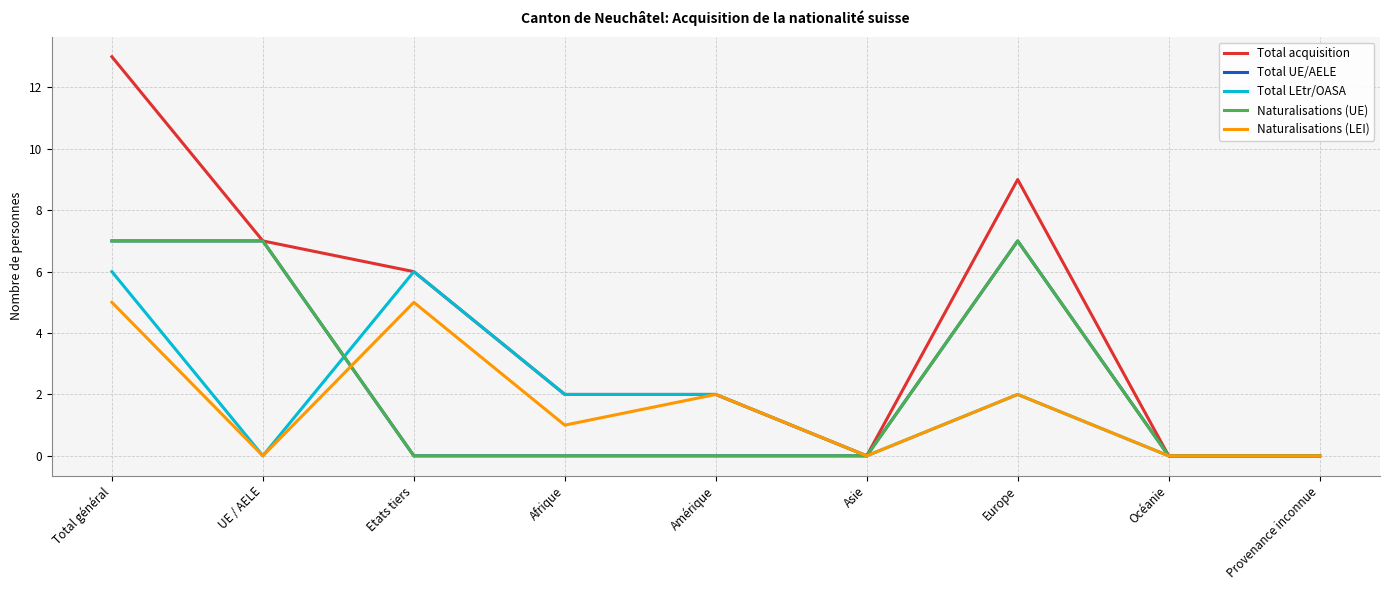

True or false: Total acquisition has a value of 3 at Afrique.

False